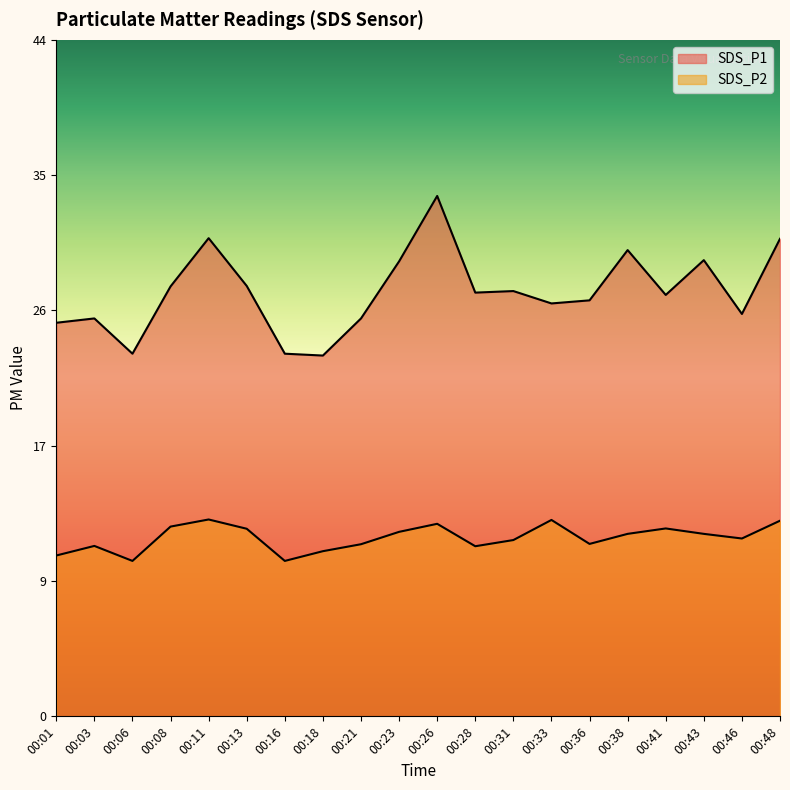

Does the chart display data point markers on the line(s)?

No